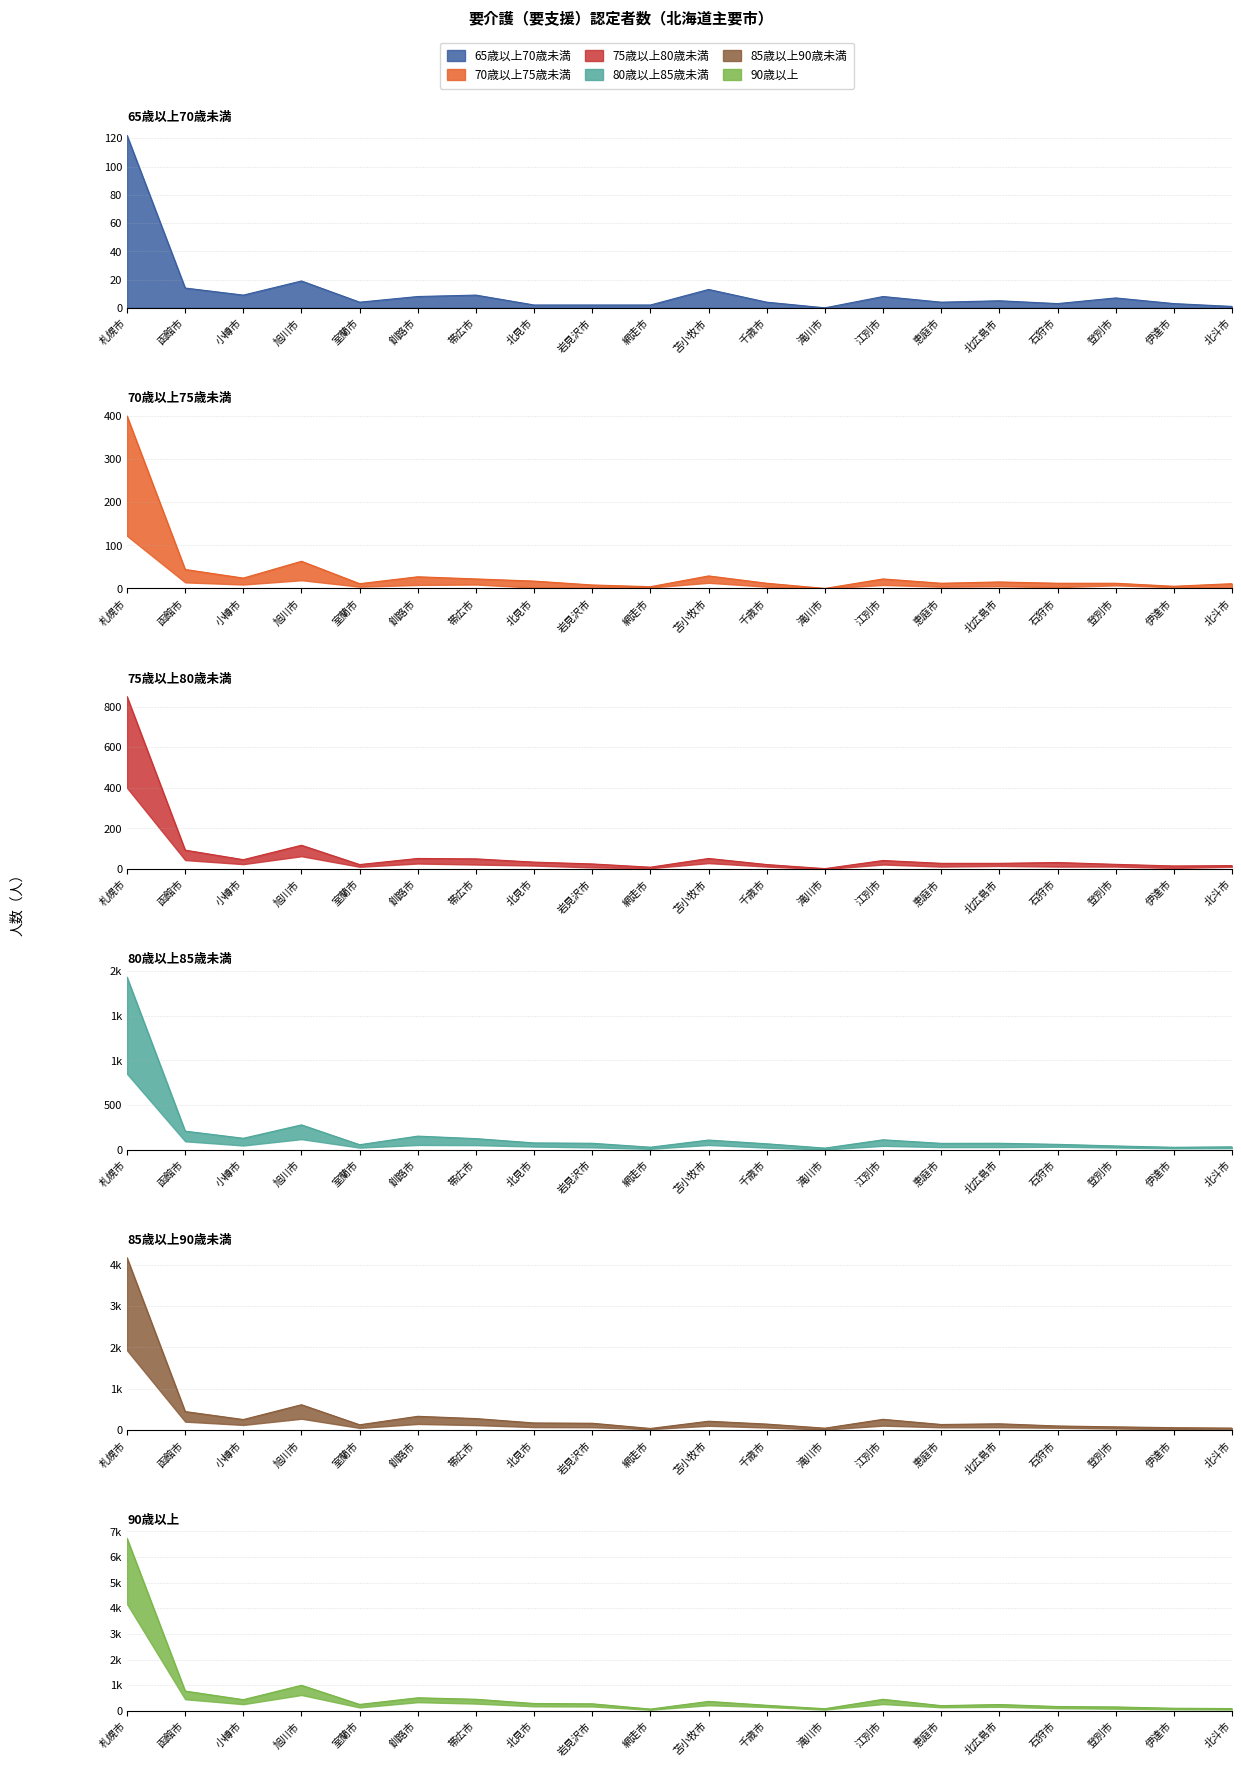

Is it true that 85歳以上90歳未満 equals 67 at 網走市?

True